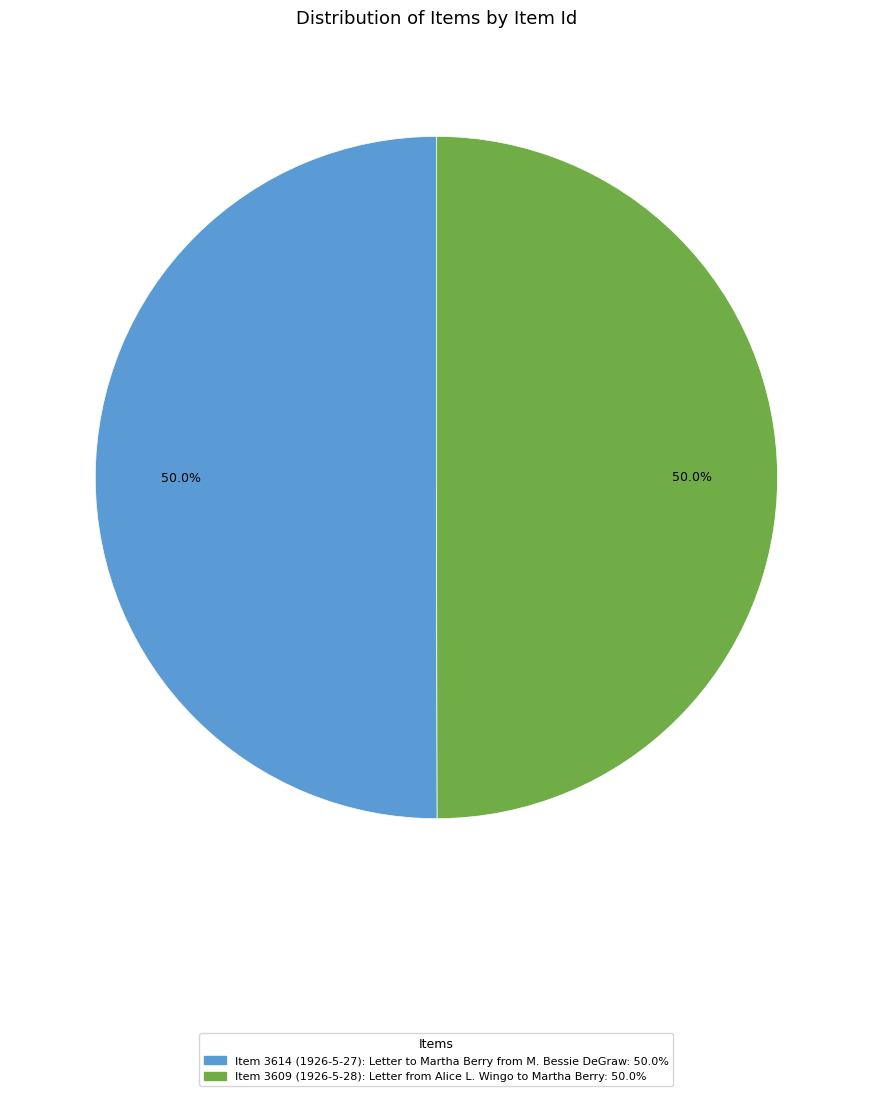

Count the number of slices in the pie.

2